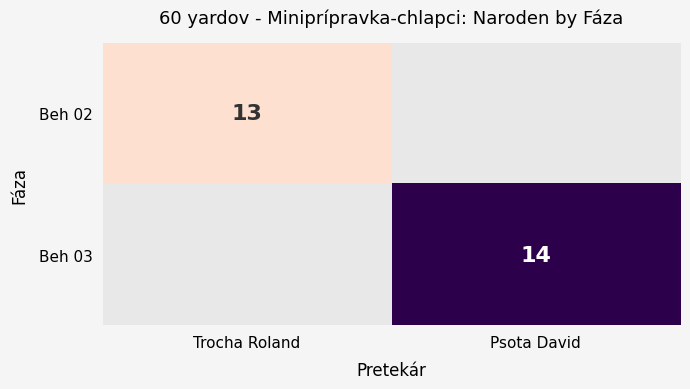

True or false: Beh 02 has a value of 5 at Trocha Roland.

False